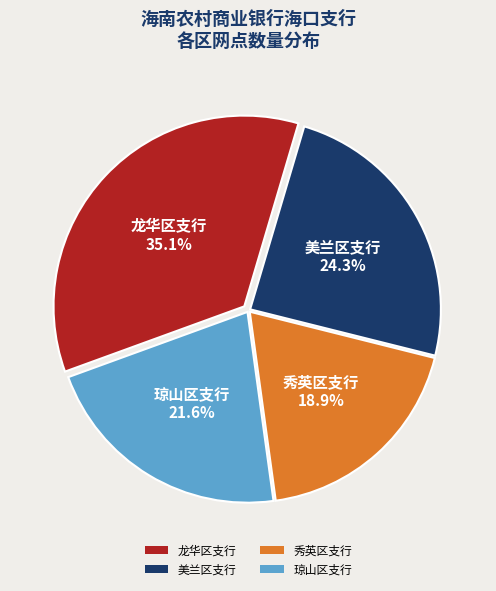

Is the sum of 秀英区支行 and 龙华区支行 greater than half?

Yes